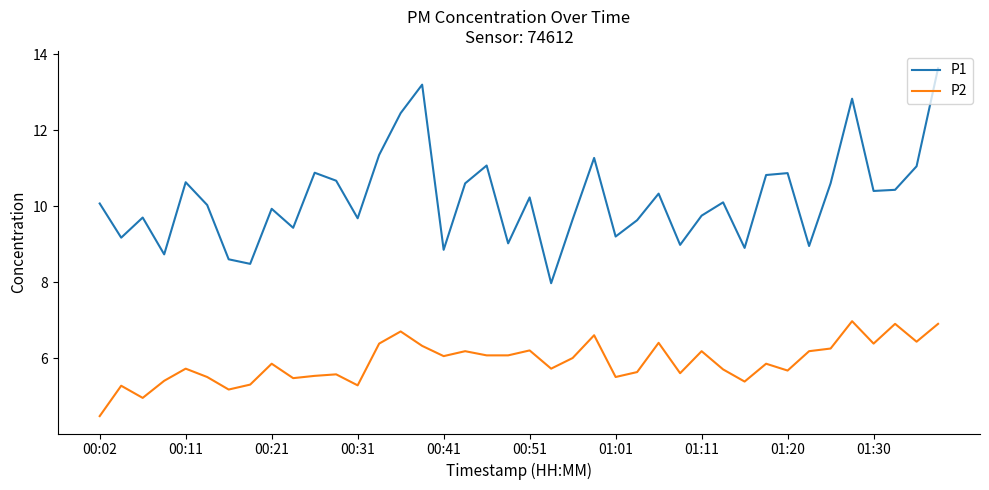

What is the lowest value of the P2 series?

4.5